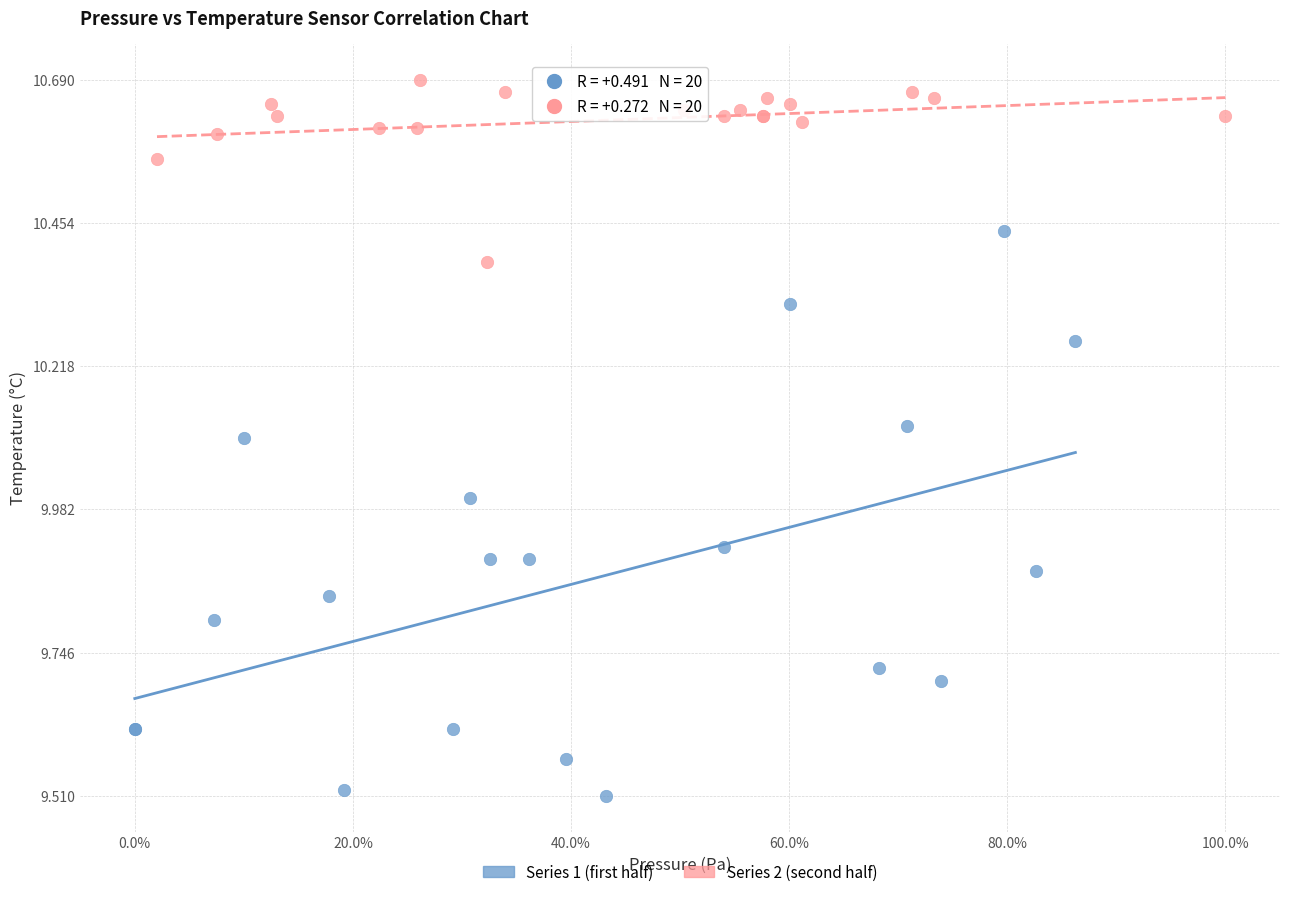

Which series contains the lowest Y value?

Series 1 (first half)